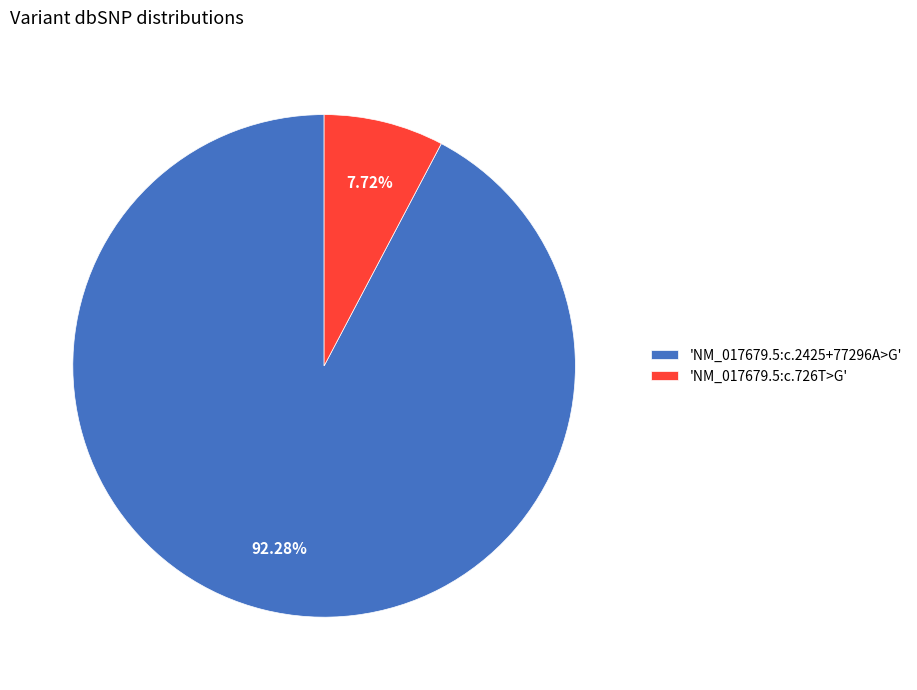

What is the smallest slice in the pie chart?

'NM_017679.5:c.726T>G'